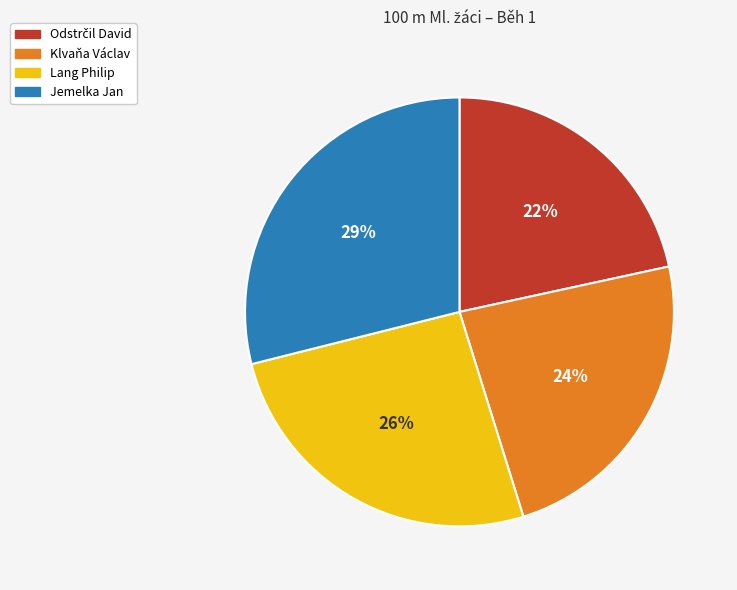

To the nearest percent, what portion does Jemelka Jan represent?

29%